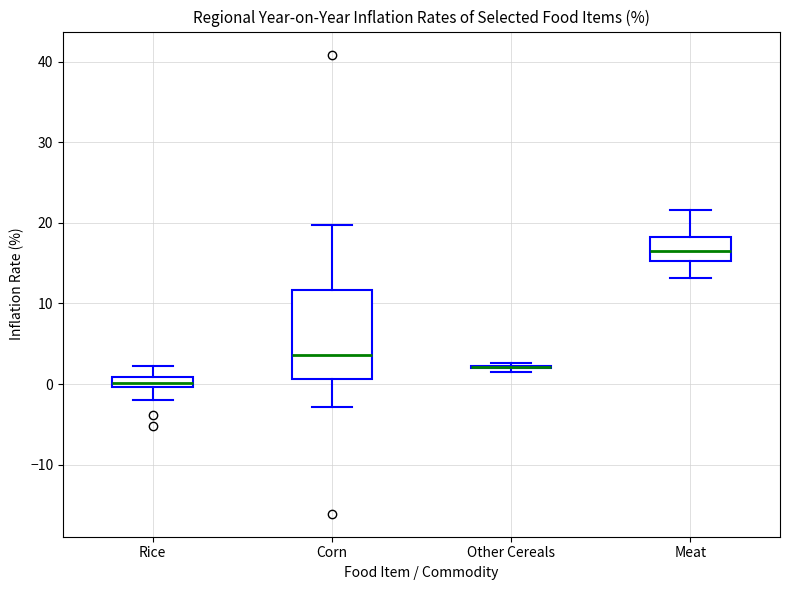

Comparing the boxes themselves (not the whiskers), which one is the tallest?

Corn